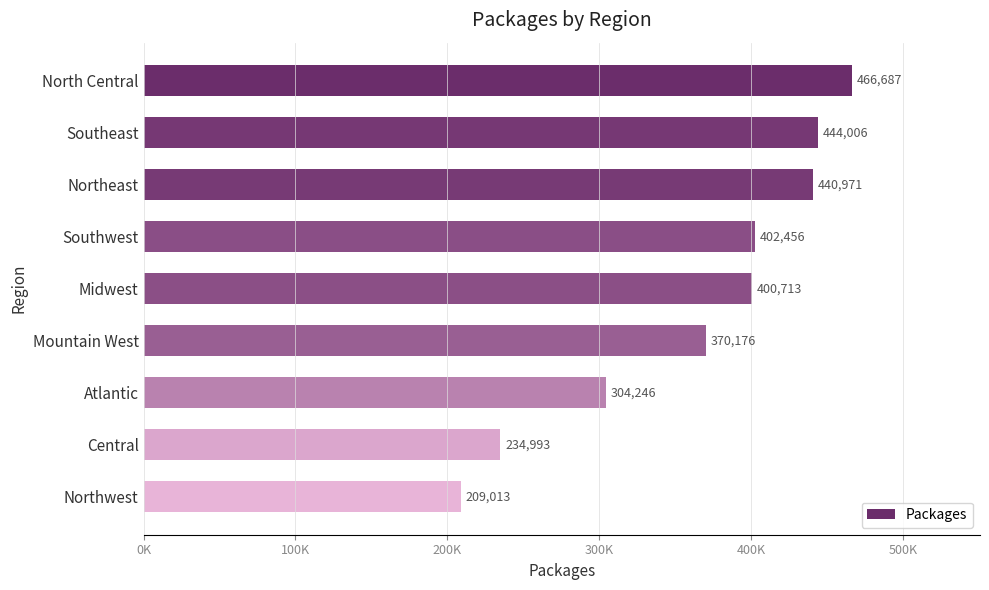

Does the chart contain any negative values?

No